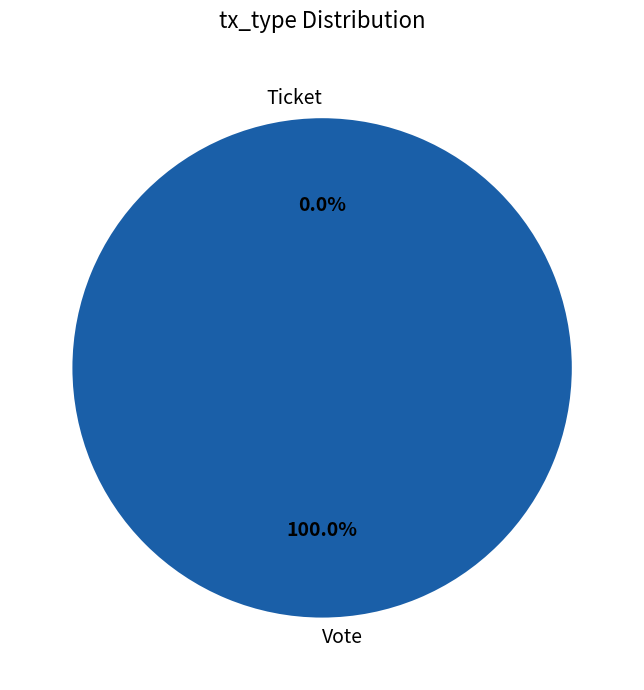

True or false: Vote accounts for 90% of the total.

False